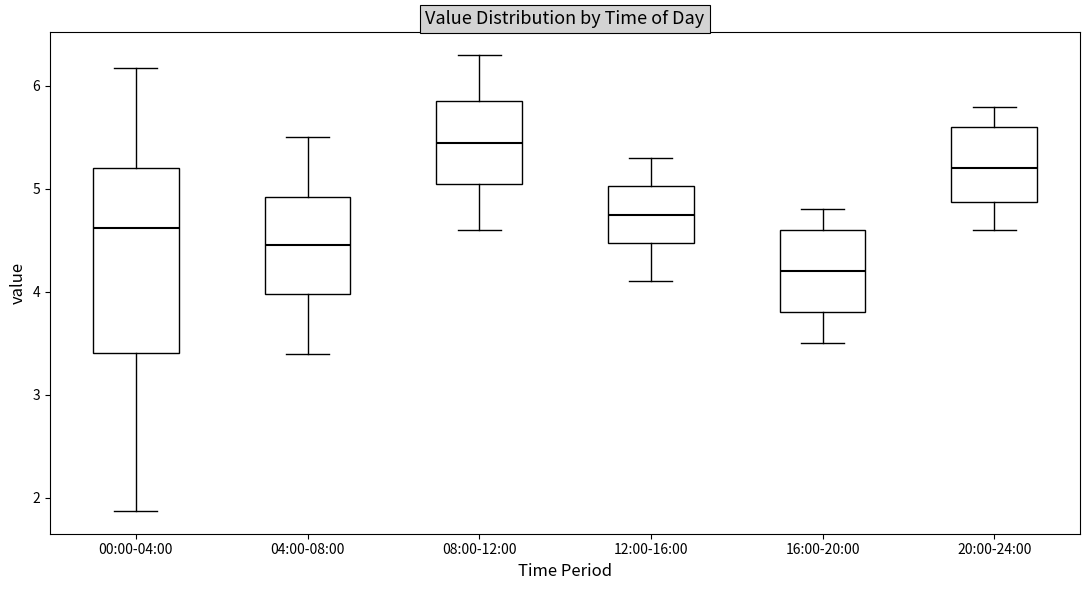

Reading left to right, transcribe this box plot: for each box, give where its median line is, the range the box spans, and where its two whiskers end, as read against the y-axis. The values are not printed on the chart, so give them approximately, as read against the axis.

00:00-04:00: median 4.6, box 3.4 to 5.2, whiskers 1.9 to 6.2
04:00-08:00: median 4.5, box 4.0 to 4.9, whiskers 3.4 to 5.5
08:00-12:00: median 5.5, box 5.1 to 5.9, whiskers 4.6 to 6.3
12:00-16:00: median 4.8, box 4.5 to 5.0, whiskers 4.1 to 5.3
16:00-20:00: median 4.2, box 3.8 to 4.6, whiskers 3.5 to 4.8
20:00-24:00: median 5.2, box 4.9 to 5.6, whiskers 4.6 to 5.8